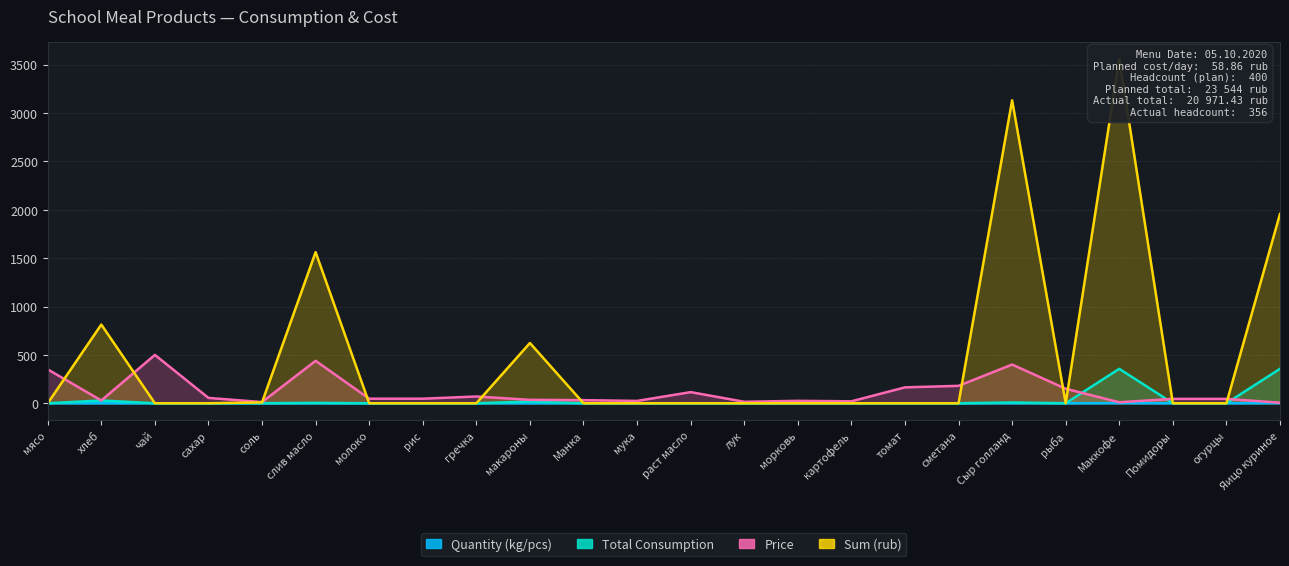

Is it true that Quantity (kg/pcs) equals 0.0 at Манка?

True